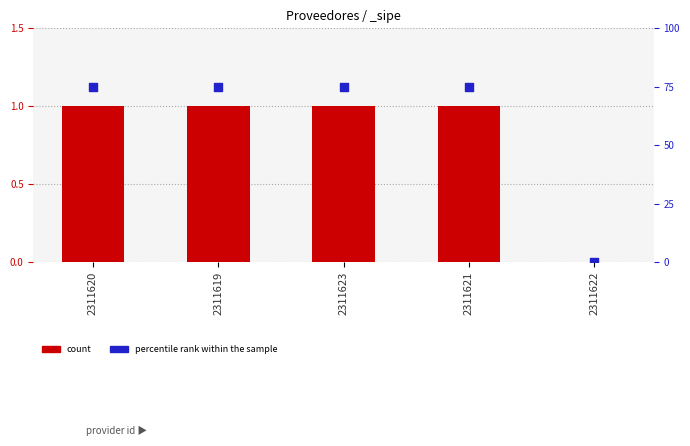

What is the total value across all series at 2311621?

76